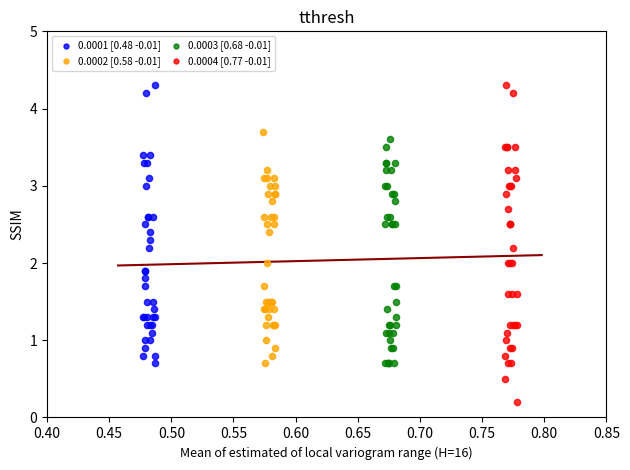

Which series reaches the minimum Y coordinate?

0.0004 [0.77 -0.01]